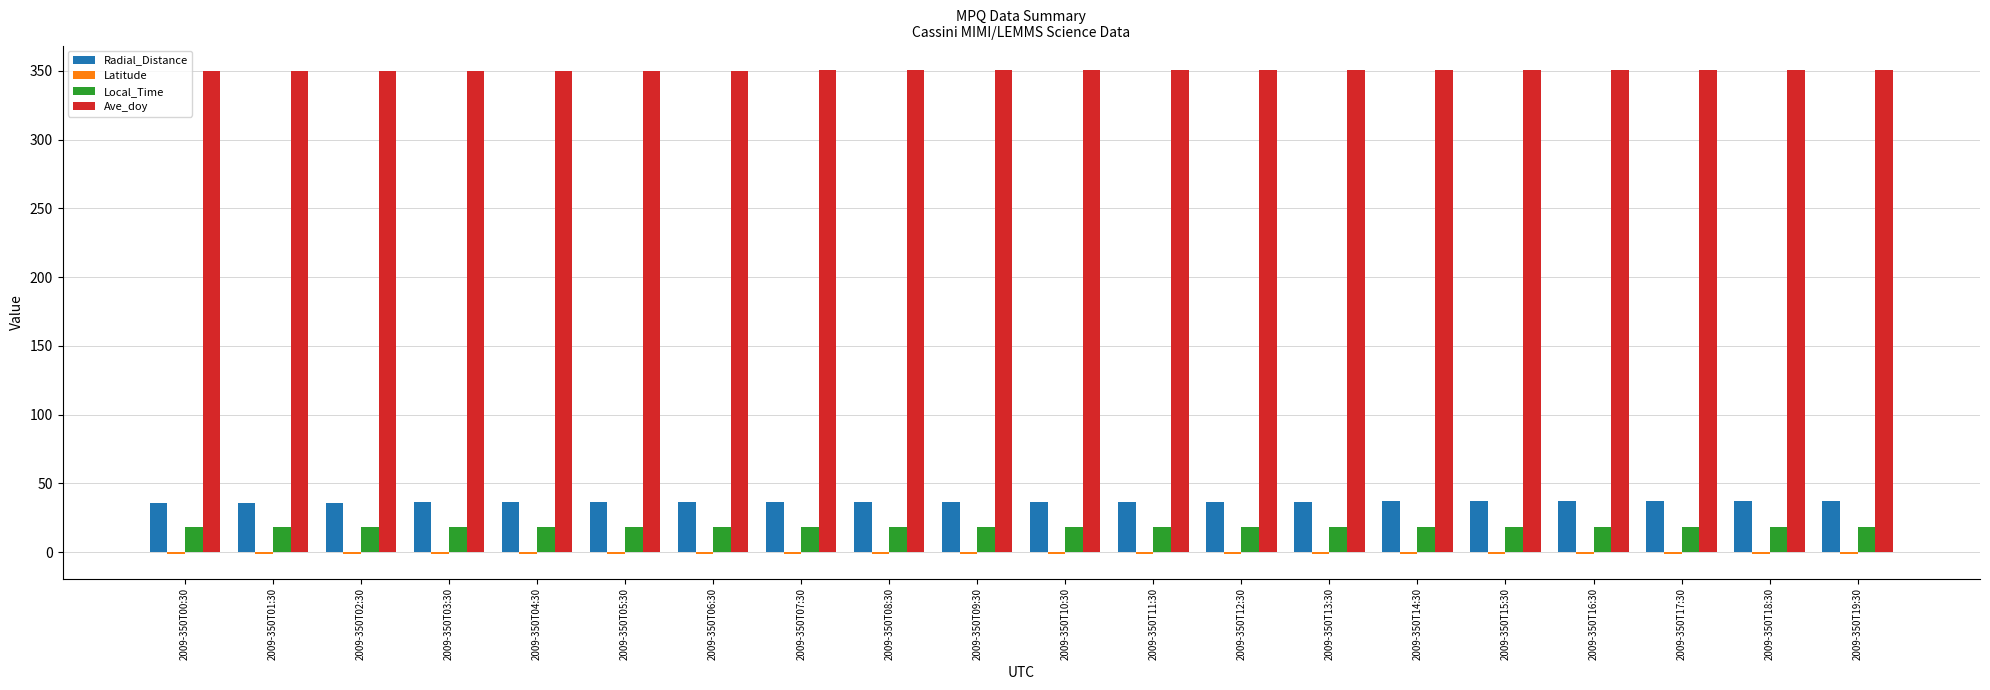

Which series has the largest total across all categories?

Ave_doy